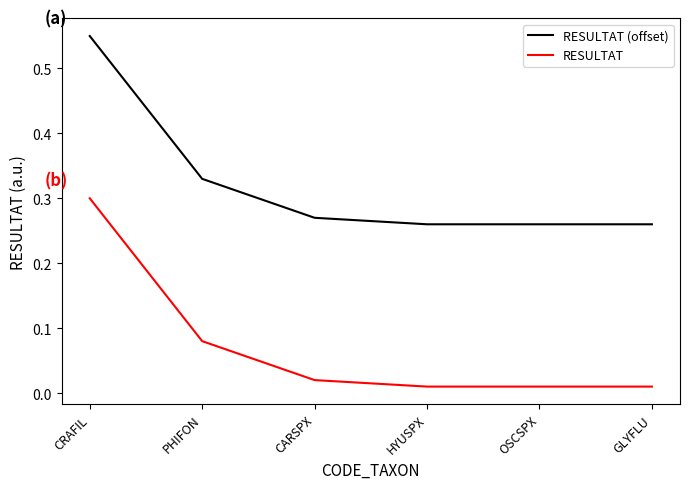

What is the total value across all series at CRAFIL?

0.9